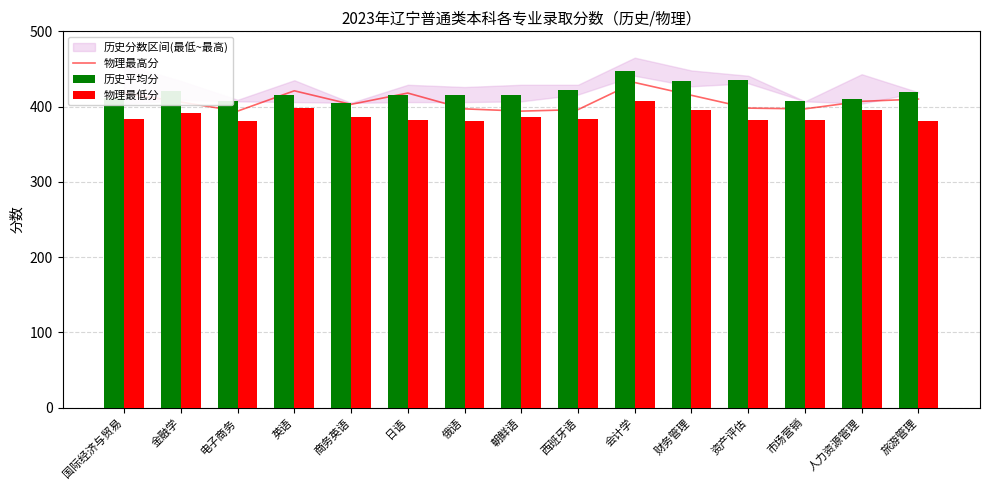

Which has a higher value, 财务管理 or 国际经济与贸易?

国际经济与贸易